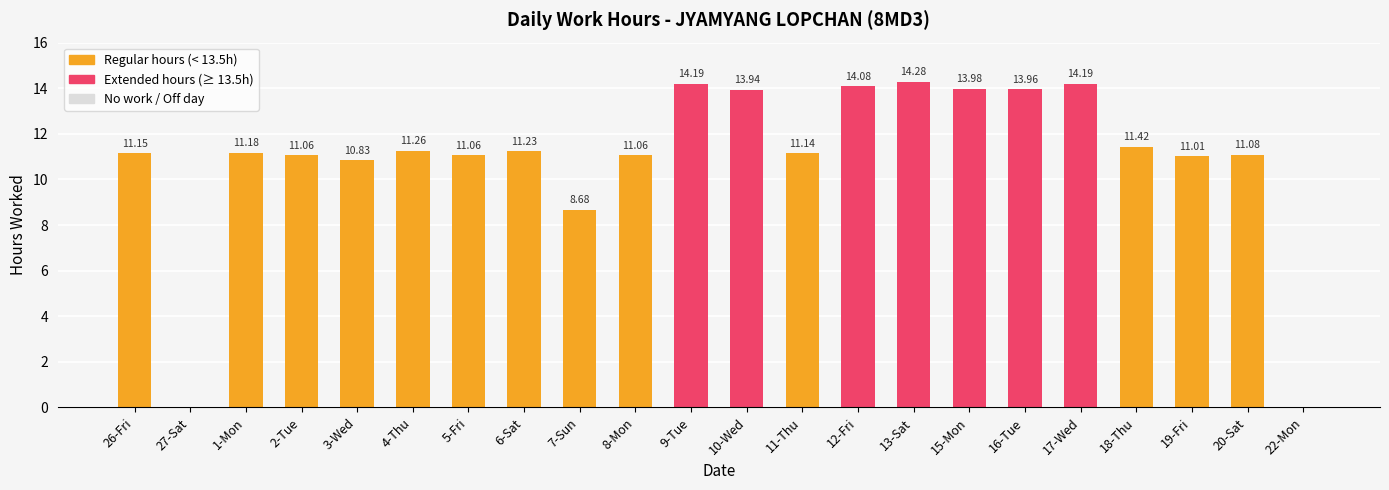

How many positive values are there?

20